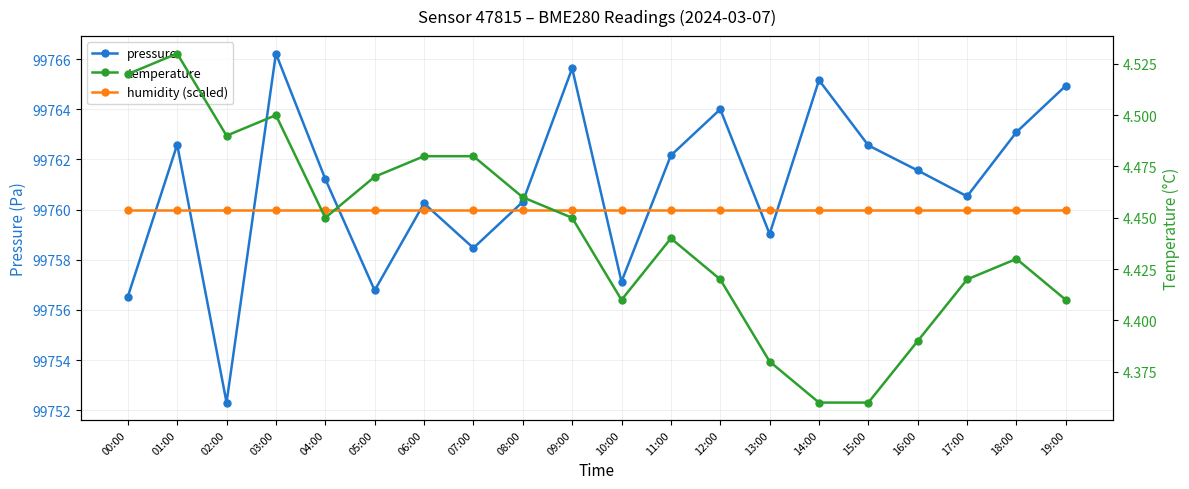

What is the total value across all series at 11:00?

199526.6